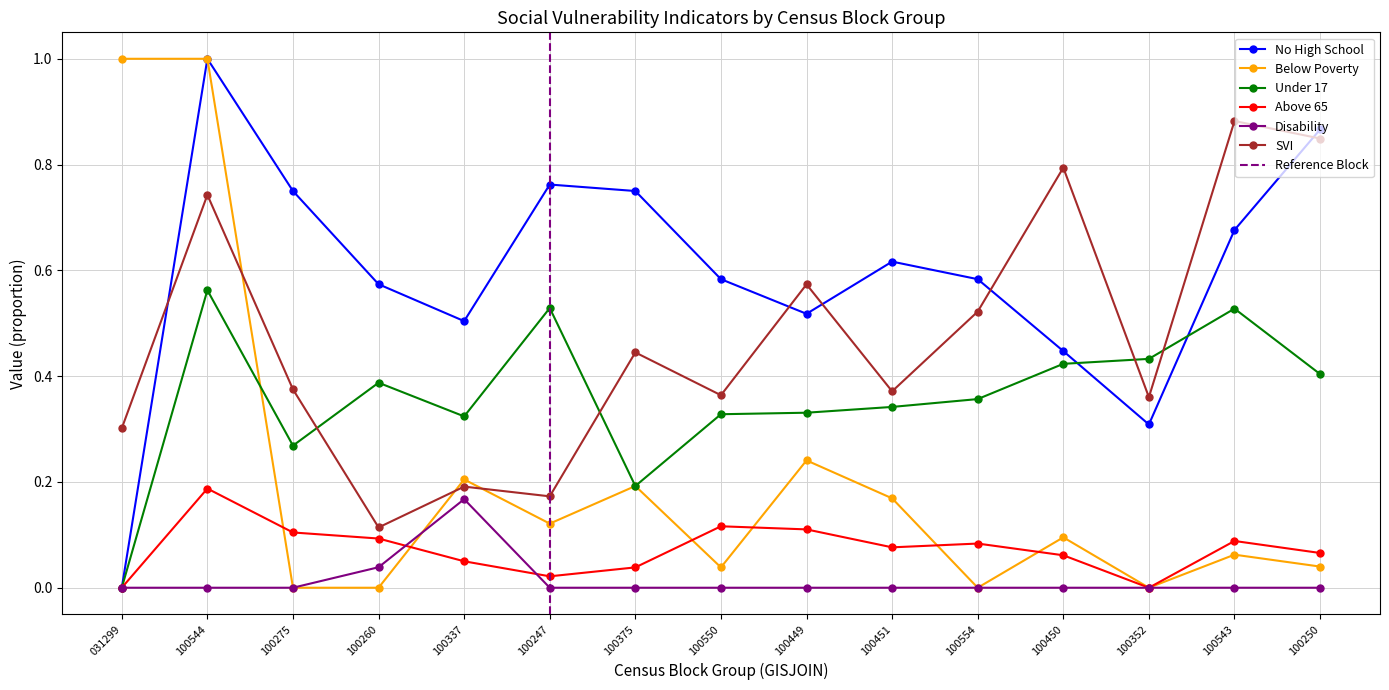

The No High School series shows 0.9 at 100451. True or false?

False